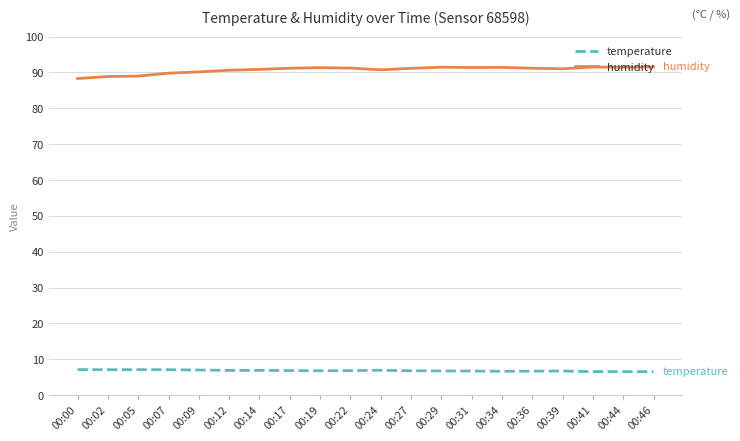

The humidity series shows 150.7 at 00:05. True or false?

False